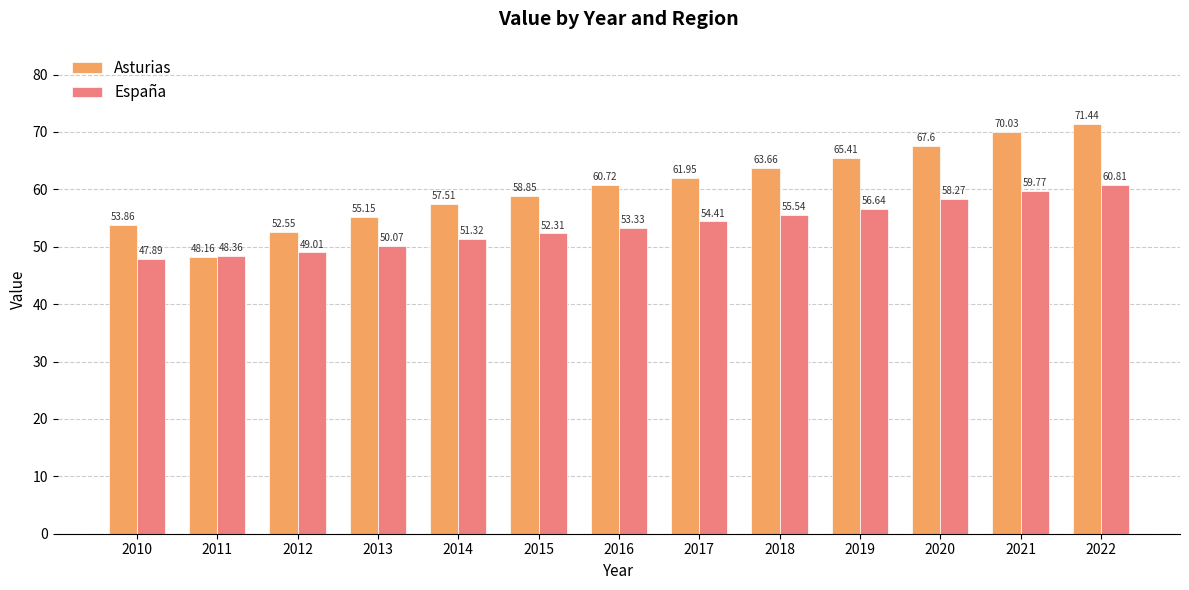

How many values in the Asturias series are below 60?

6